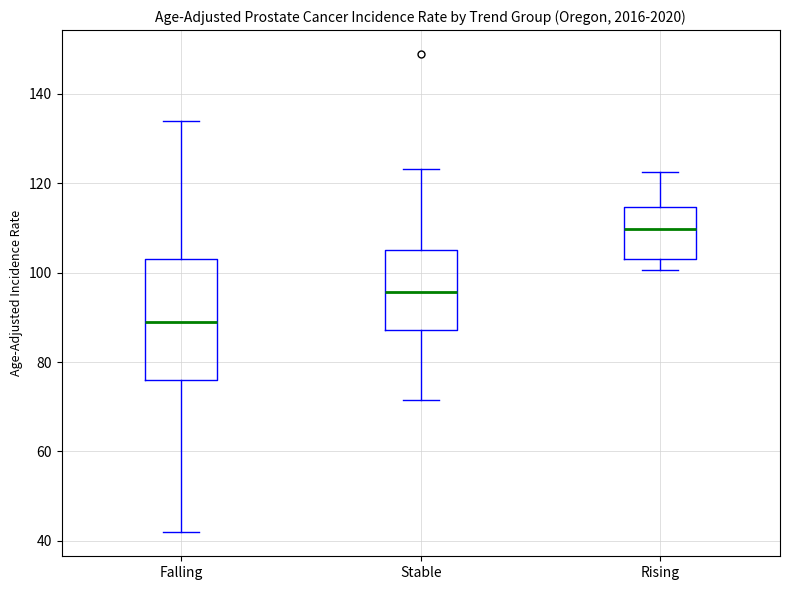

Which box is the tallest, from its lower edge to its upper edge?

Falling